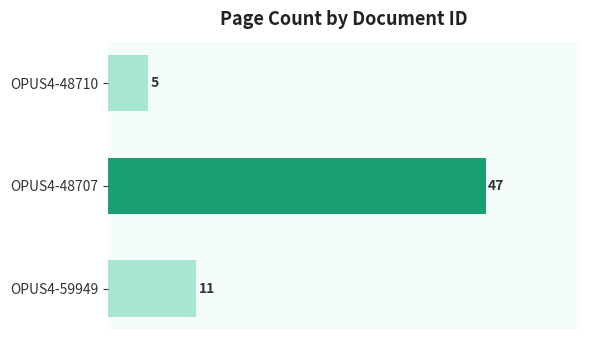

List the labels in order of value, smallest first.

OPUS4-48710, OPUS4-59949, OPUS4-48707